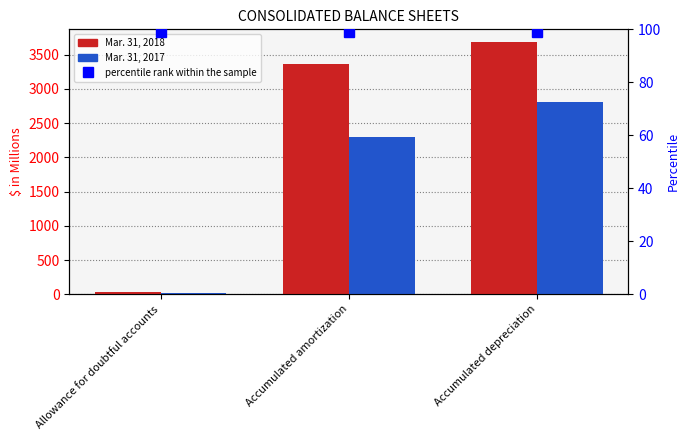

Which series changed the most between Accumulated amortization and Accumulated depreciation?

Mar. 31, 2017